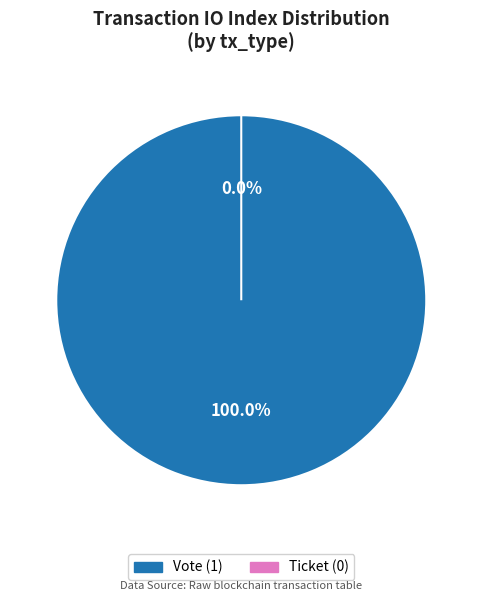

To the nearest percent, what portion does Vote (io_index=1) represent?

100%